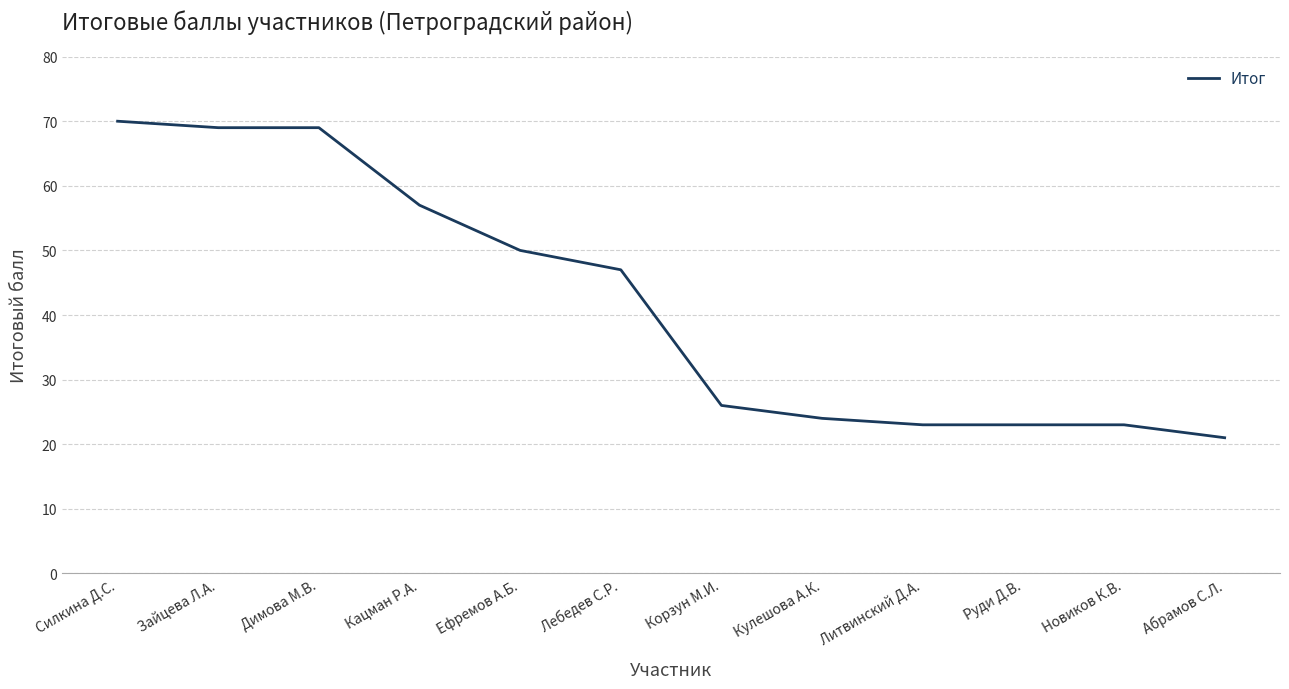

At which category does the chart reach its peak across all series?

Силкина Д.С.